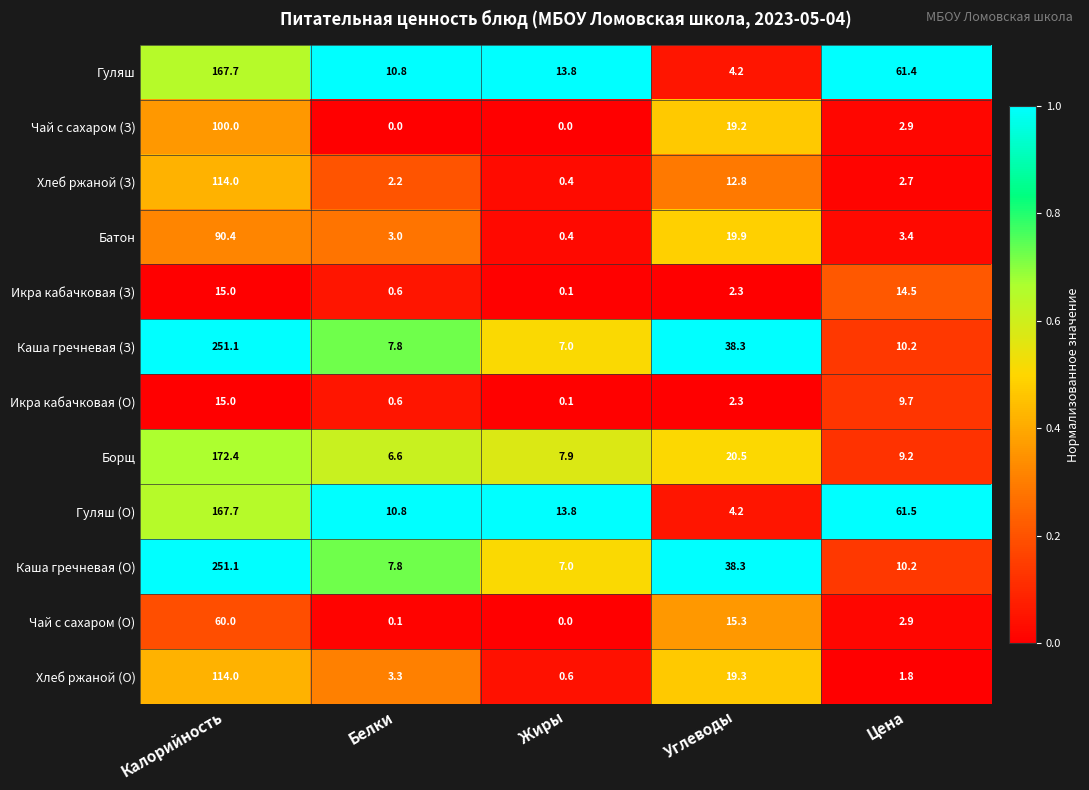

What is the total value across all series at Цена?

190.4